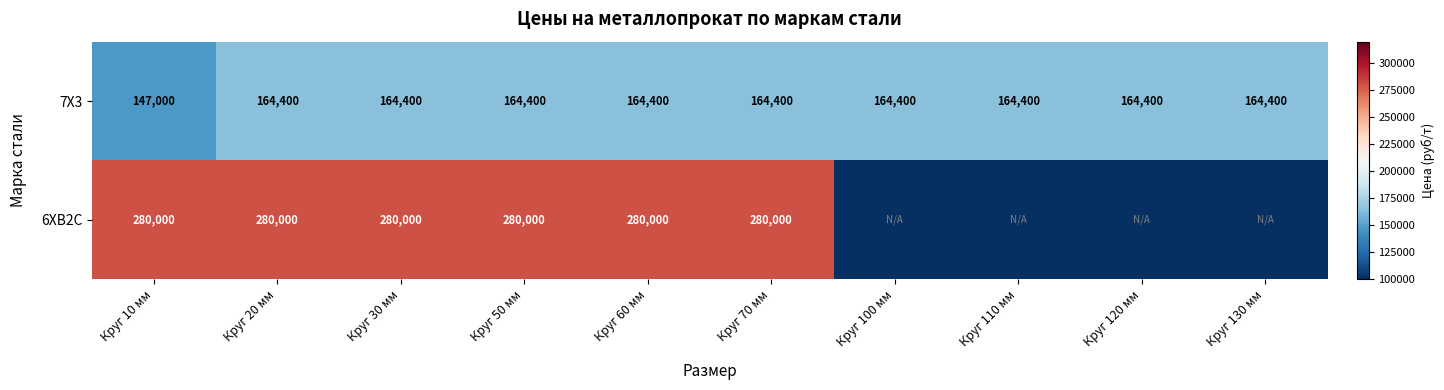

What is the sum of all 7Х3 values?

1626600